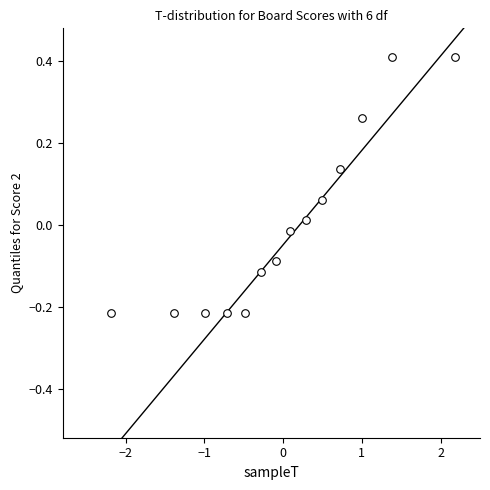

What is the range of X values (max minus min)?

4.4